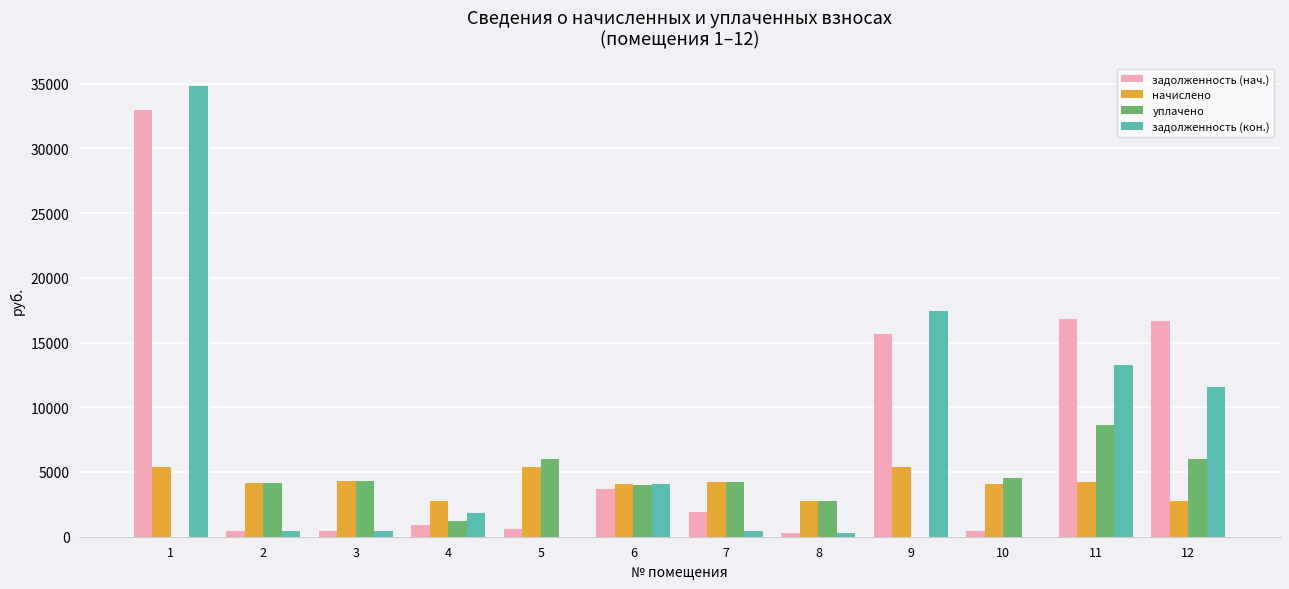

How many groups of bars are there?

12